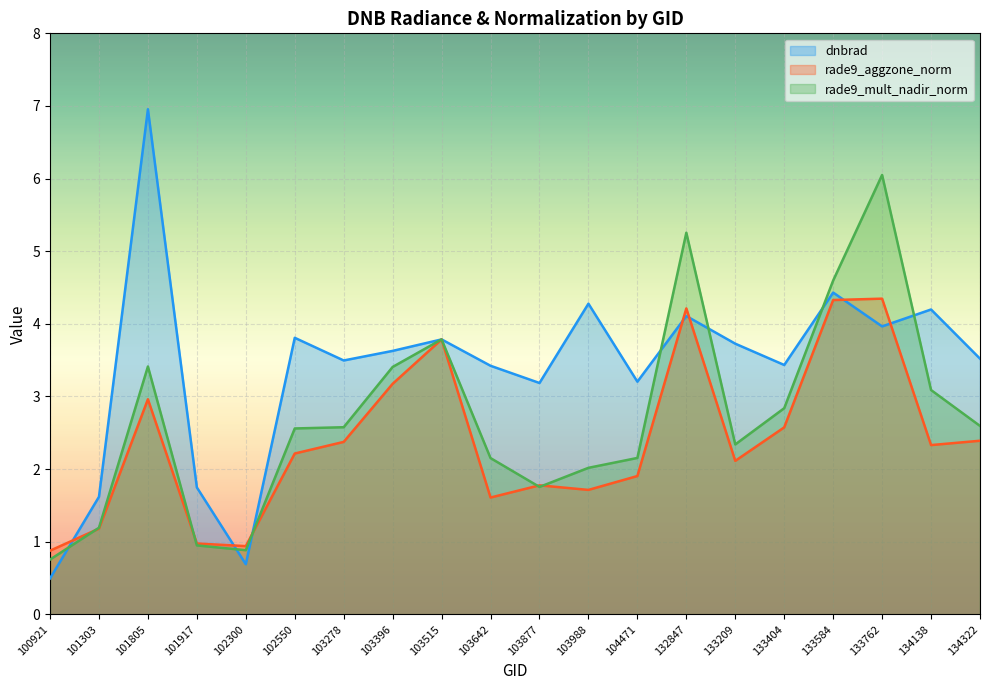

Reading left to right, what are all the values shown in this chart?

dnbrad: 0.5	1.6	7.0	1.7	0.7	3.8	3.5	3.6	3.8	3.4	3.2	4.3	3.2	4.1	3.7	3.4	4.4	4.0	4.2	3.5
rade9_aggzone_norm: 0.9	1.2	3.0	1.0	0.9	2.2	2.4	3.2	3.8	1.6	1.8	1.7	1.9	4.2	2.1	2.6	4.3	4.3	2.3	2.4
rade9_mult_nadir_norm: 0.8	1.2	3.4	0.9	0.9	2.6	2.6	3.4	3.8	2.2	1.8	2.0	2.2	5.3	2.3	2.8	4.6	6.0	3.1	2.6